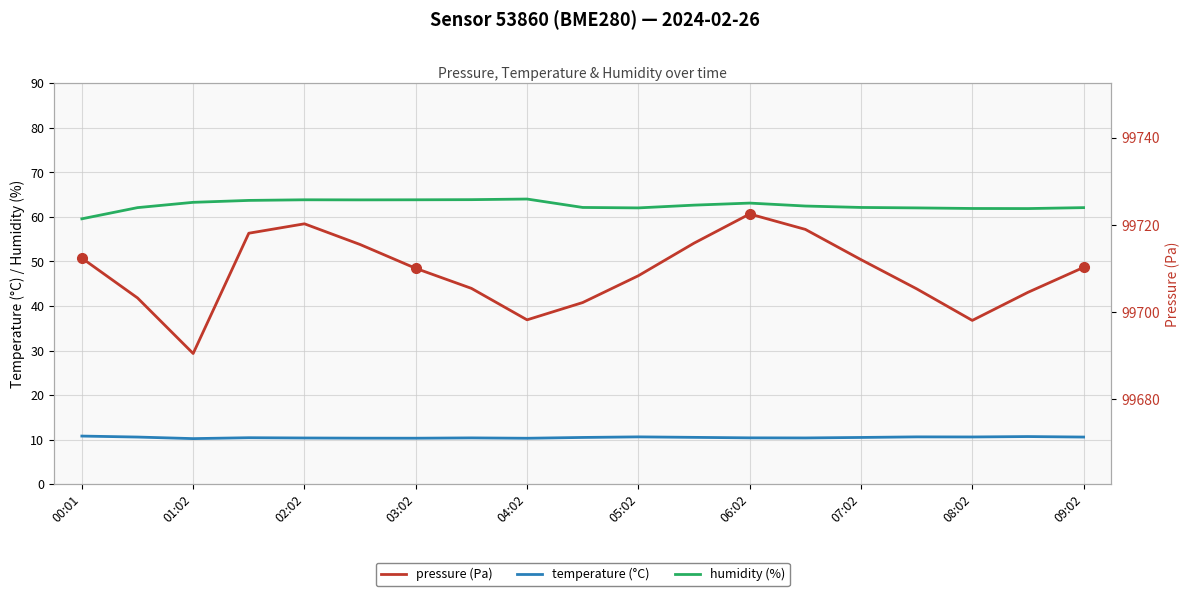

What is the sum of the humidity values at 01:02 and 14?

124.2